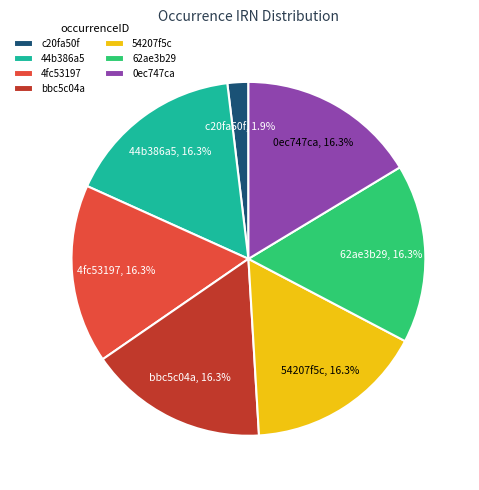

Approximately how many times larger is the value at 62ae3b29 compared to 0ec747ca?

1.0